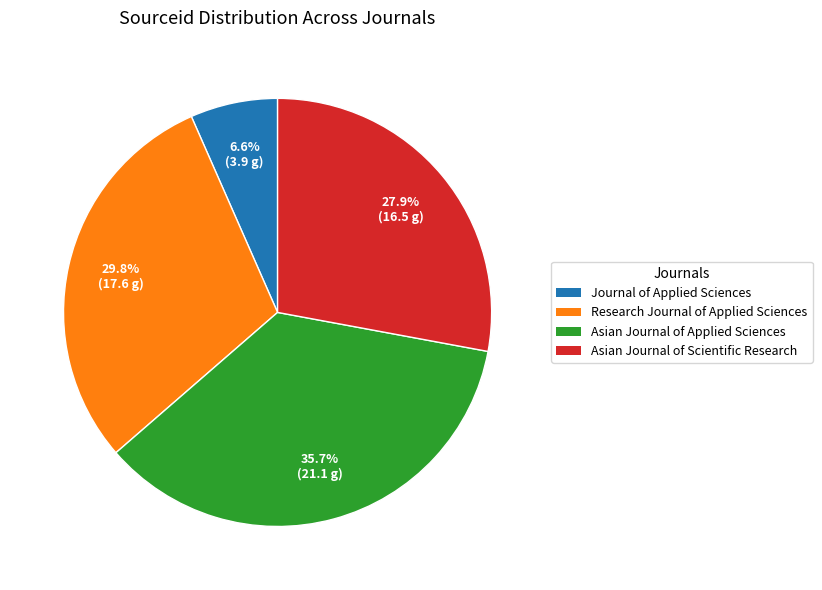

To the nearest percent, what is the difference between the Asian Journal of Applied Sciences and Research Journal of Applied Sciences slice percentages?

6%